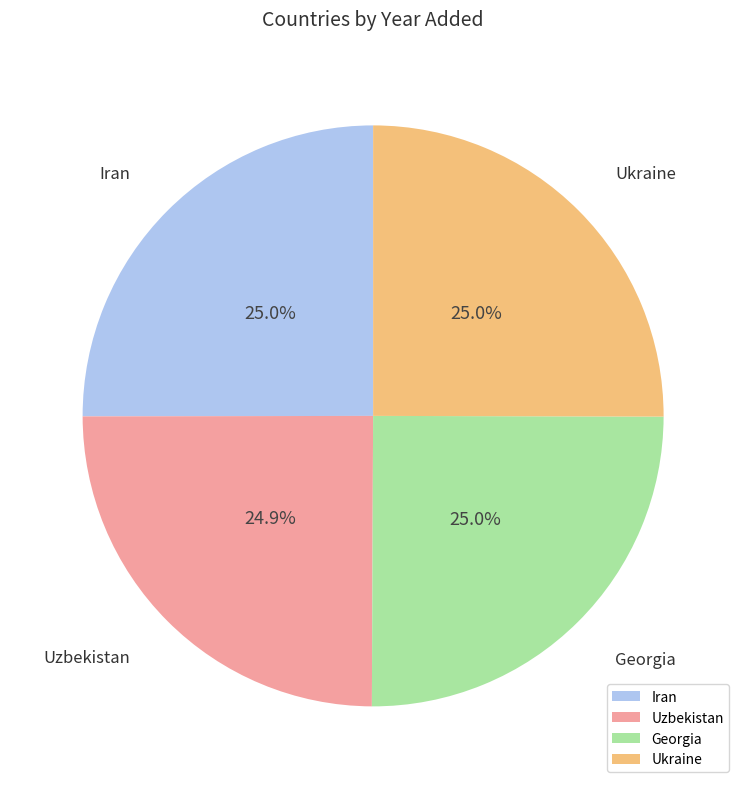

The Iran slice represents 33% of the pie. True or false?

False